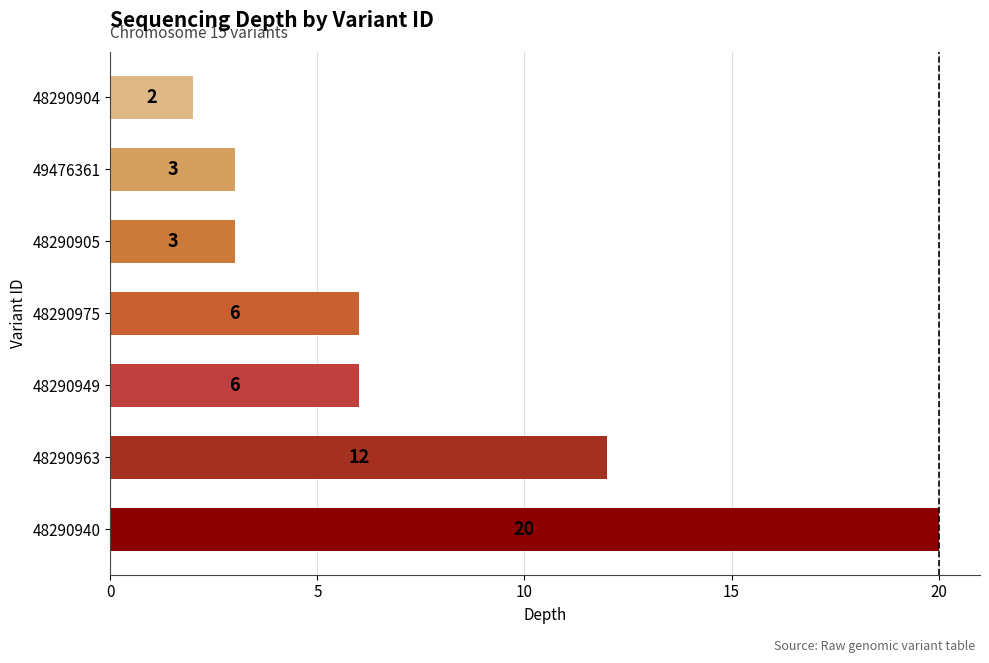

The value at 48290905 is 1. True or false?

False